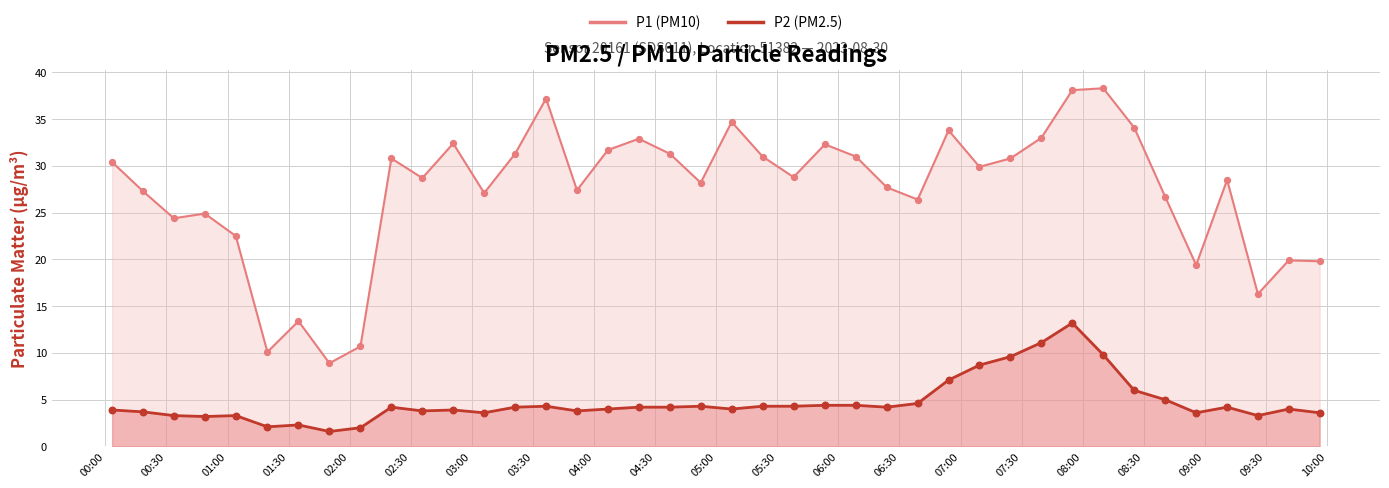

At how many categories does at least one series exceed 25?

29